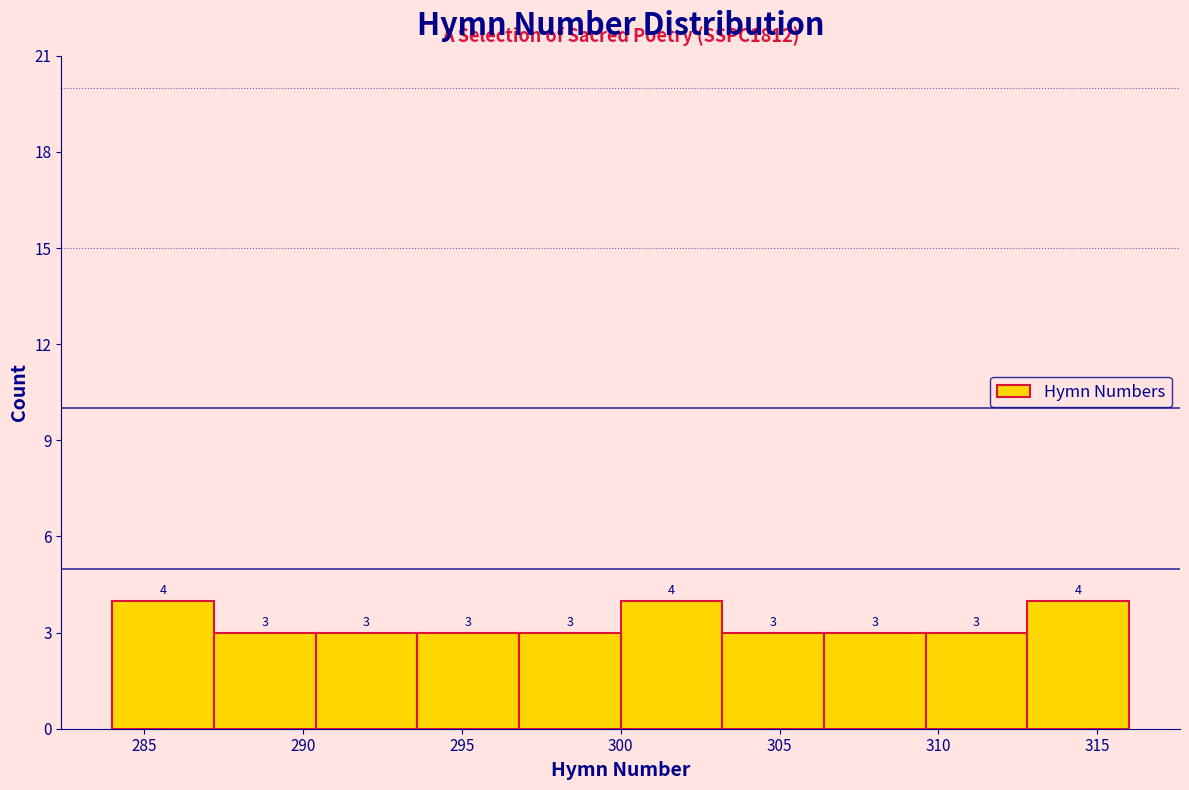

Reading left to right, transcribe this chart: for each bar, give the range it covers on the x-axis and its height. The bar edges are not printed on the chart, so give them approximately, as read against the axis.

284.0 to 287.2: 4
287.2 to 290.4: 3
290.4 to 293.6: 3
293.6 to 296.8: 3
296.8 to 300.0: 3
300.0 to 303.2: 4
303.2 to 306.4: 3
306.4 to 309.6: 3
309.6 to 312.8: 3
312.8 to 316.0: 4